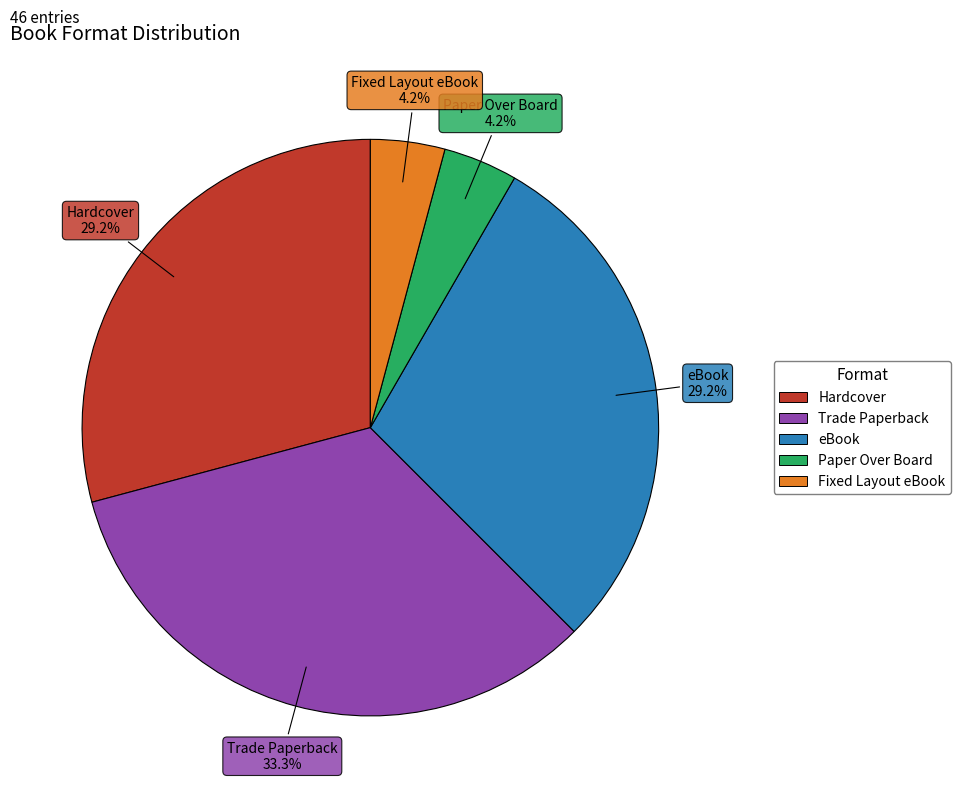

What is the ratio of the value at Trade Paperback to the value at Hardcover?

1.1